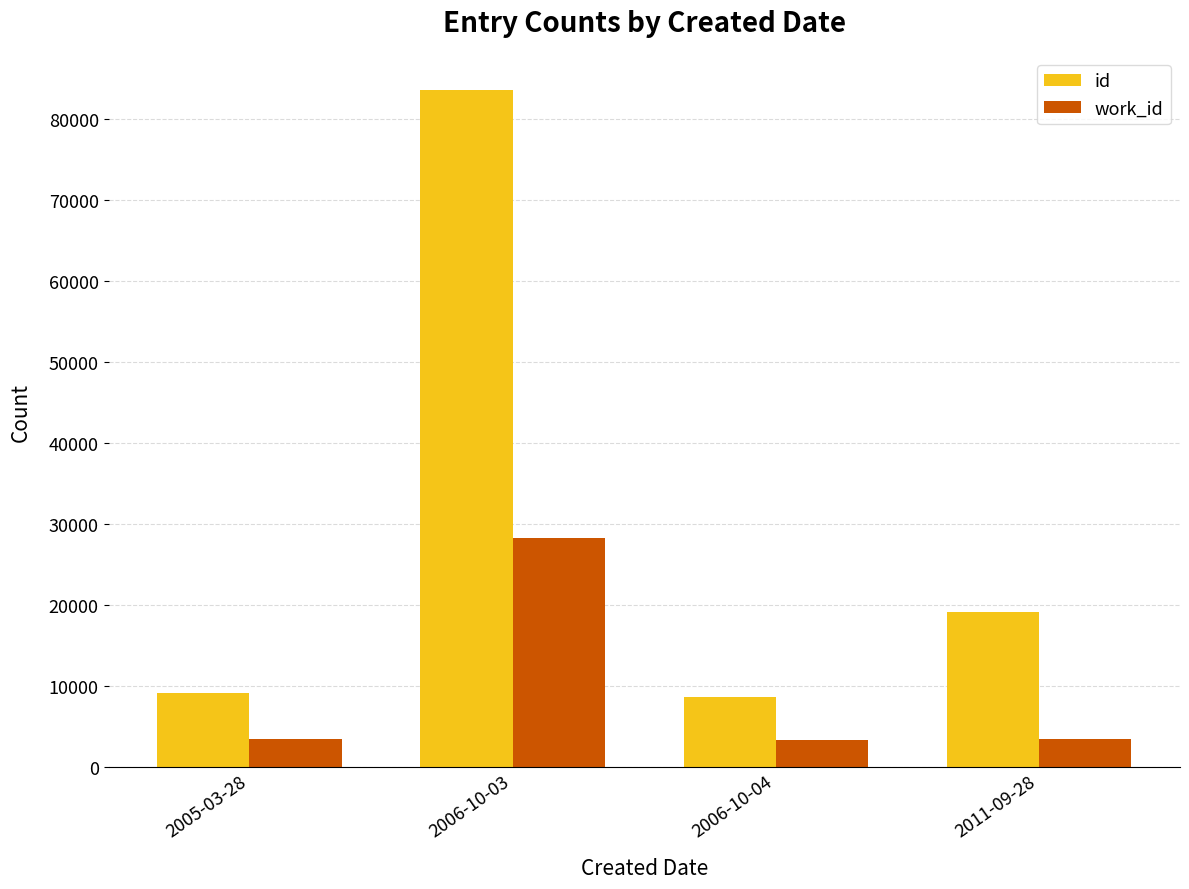

Read the id value at 2006-10-03.

83646